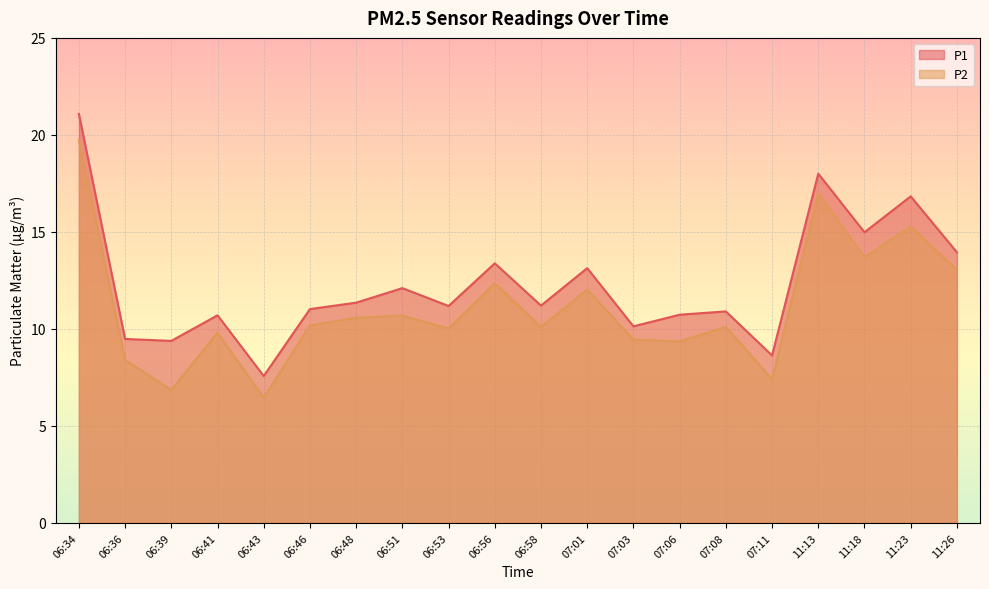

True or false: P1 and P2 intersect in this chart.

False